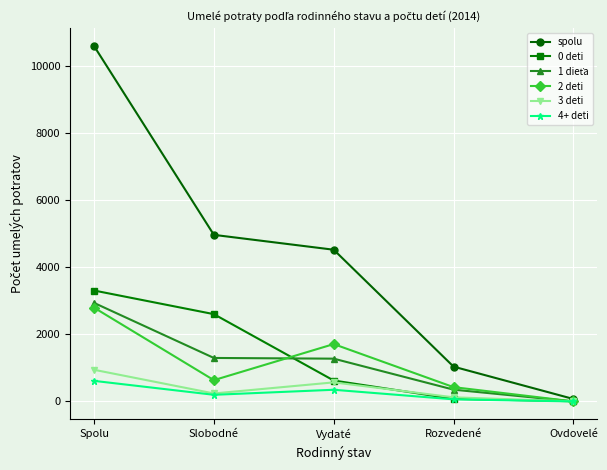

Which series has the widest spread of values?

spolu